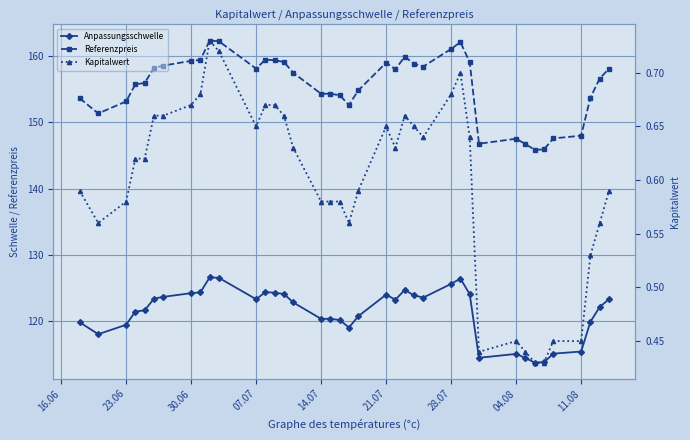

What is the value of the Kapitalwert point at the 17th from the left?

0.6